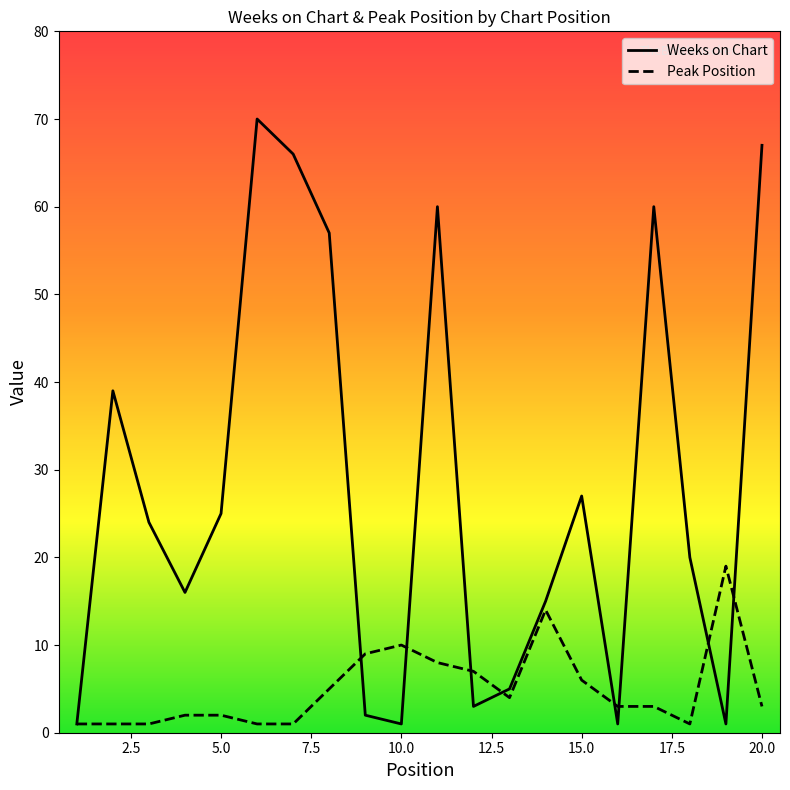

What is the difference between the Peak Position values at 4 and 11?

6